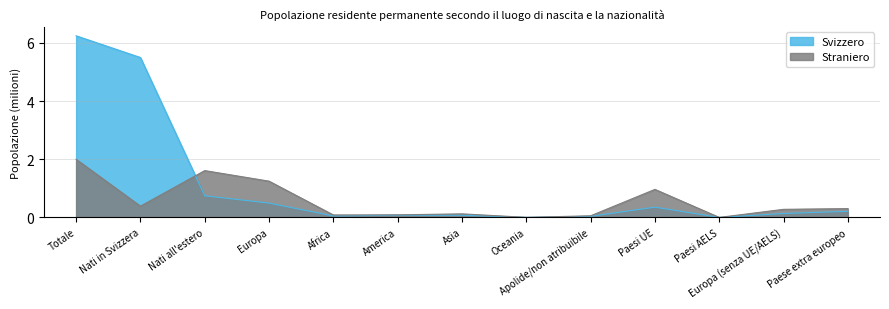

Which series has the largest total across all categories?

Svizzero